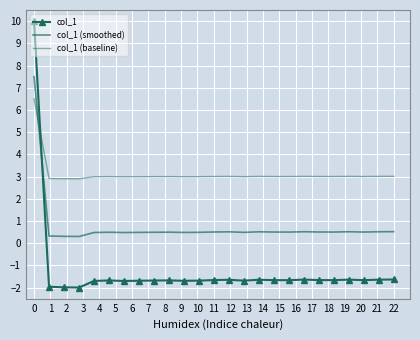

How many lines are shown in the chart?

3